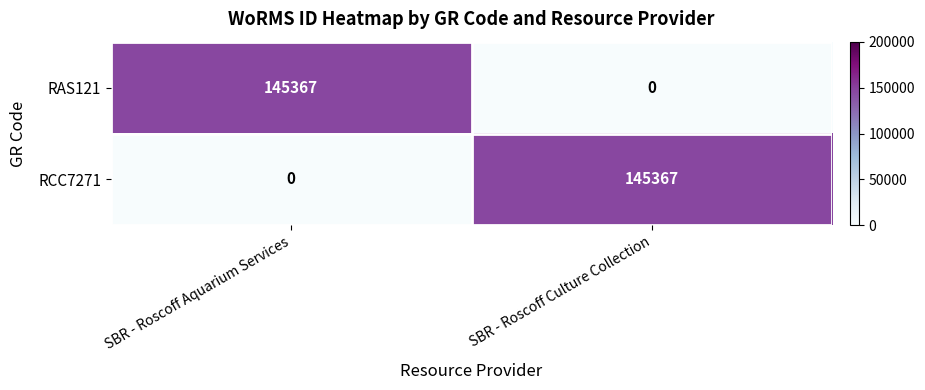

Reading left to right, what are all the values shown in this chart?

RAS121: SBR - Roscoff Aquarium Services=145367	SBR - Roscoff Culture Collection=0
RCC7271: SBR - Roscoff Aquarium Services=0	SBR - Roscoff Culture Collection=145367